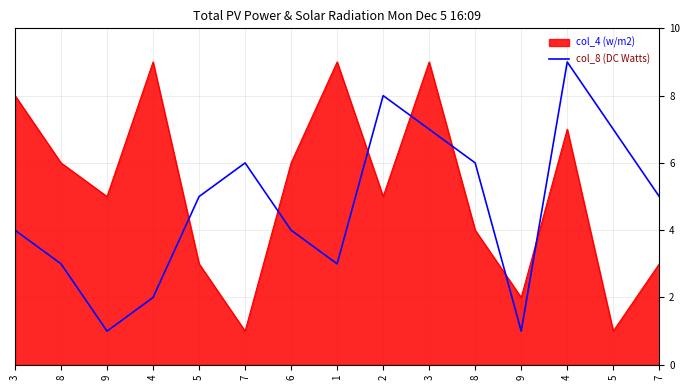

Reading left to right, what are all the values shown in this chart?

4	3	1	2	5	6	4	3	8	7	6	1	9	7	5